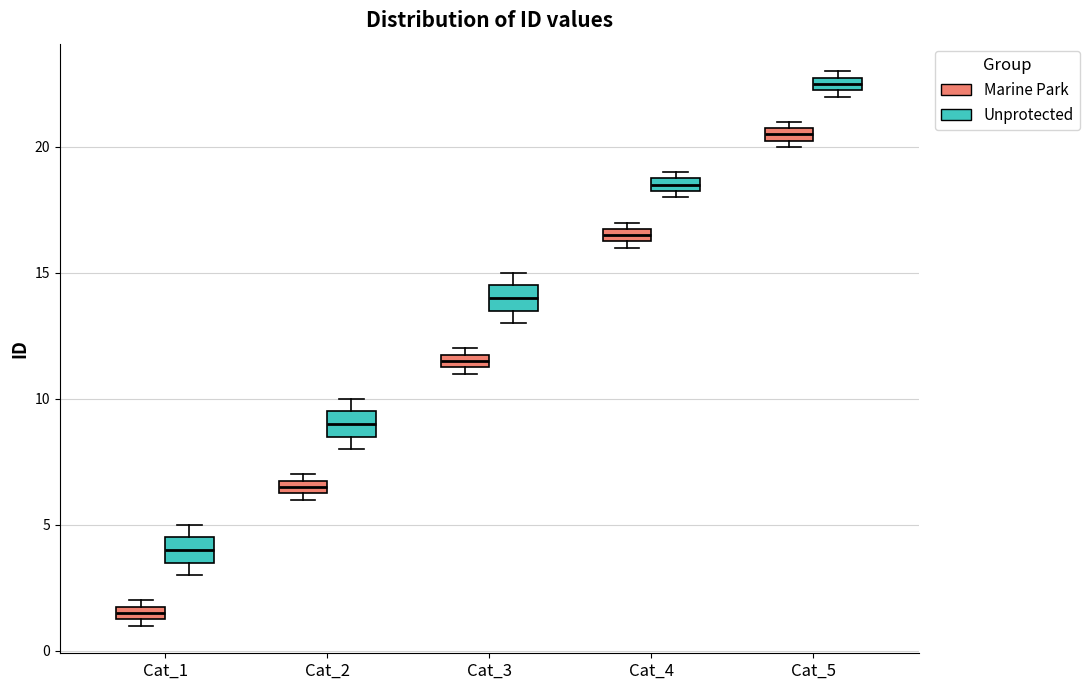

Where is the upper edge of the box for Cat_2 (Unprotected) on the y-axis? The values are not printed on the chart, so give them approximately, as read against the axis.

9.5